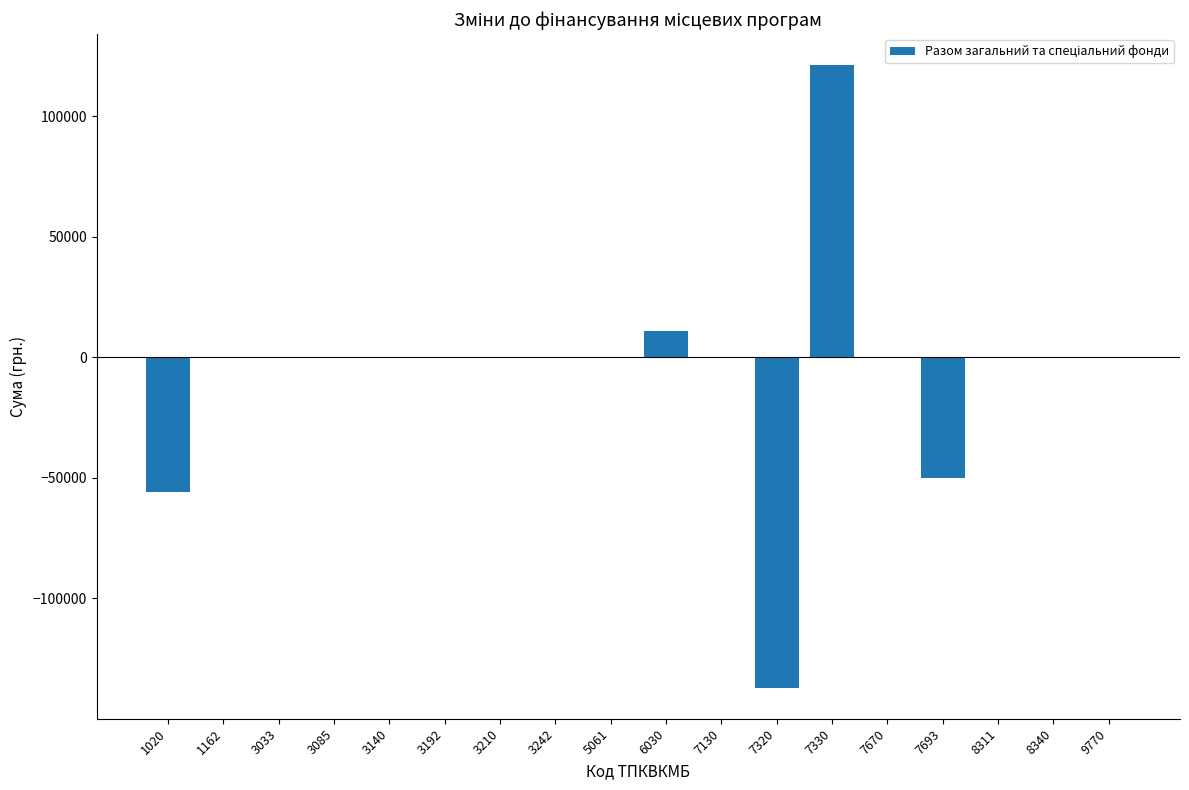

True or false: the data shows 0 at 1162.

True